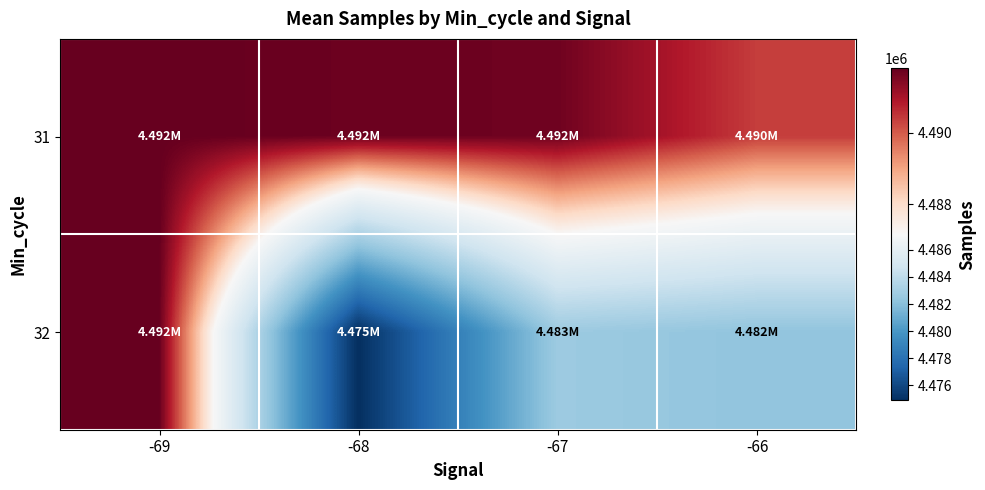

Which series has the largest total across all categories?

31